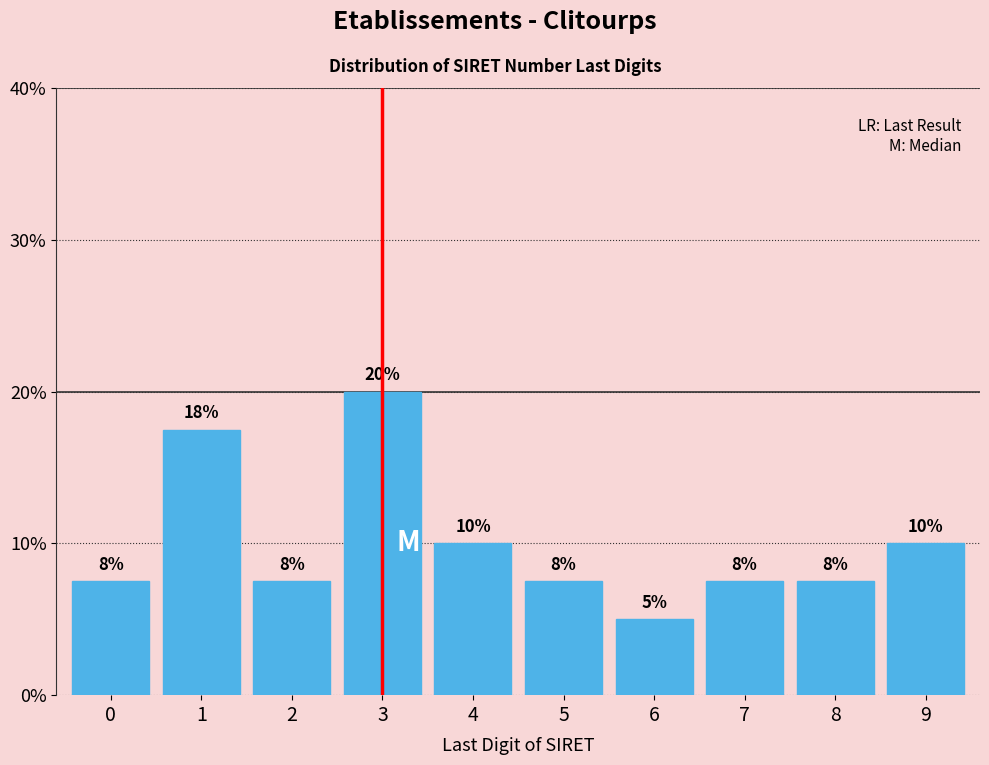

How many bars are there in total?

10